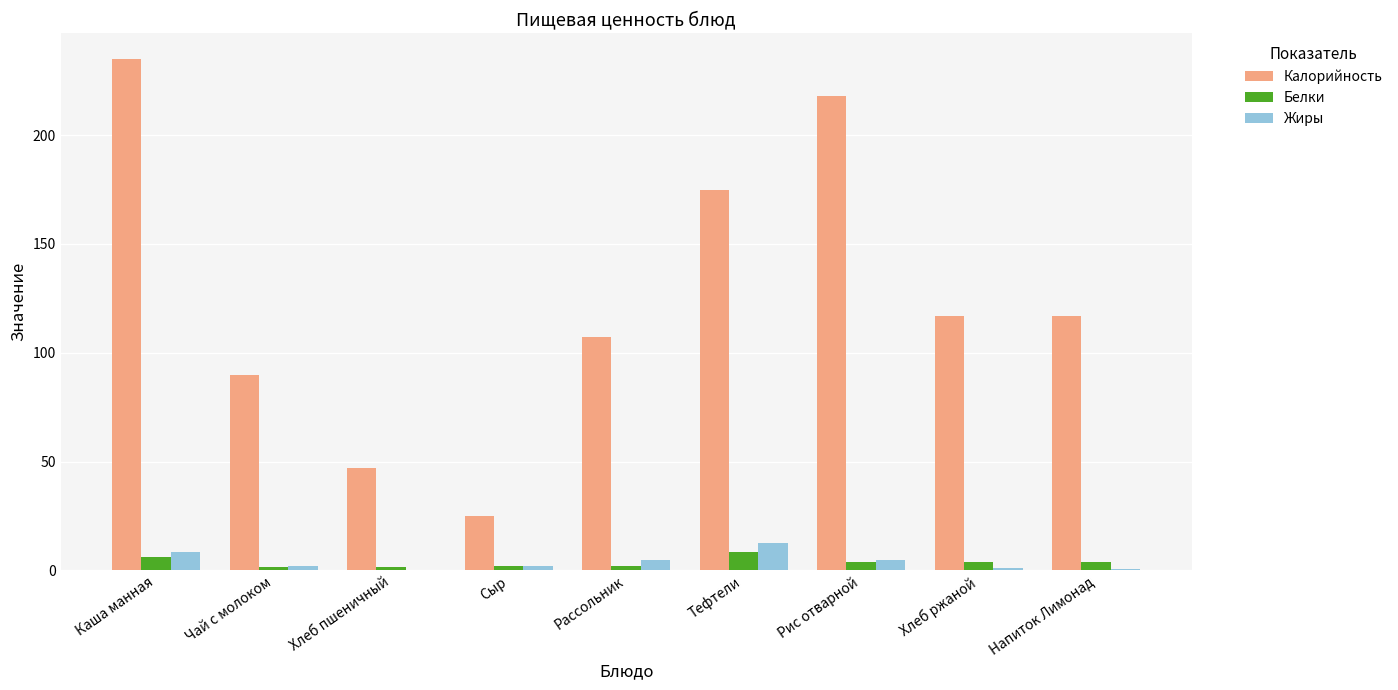

Are the bars horizontal?

No